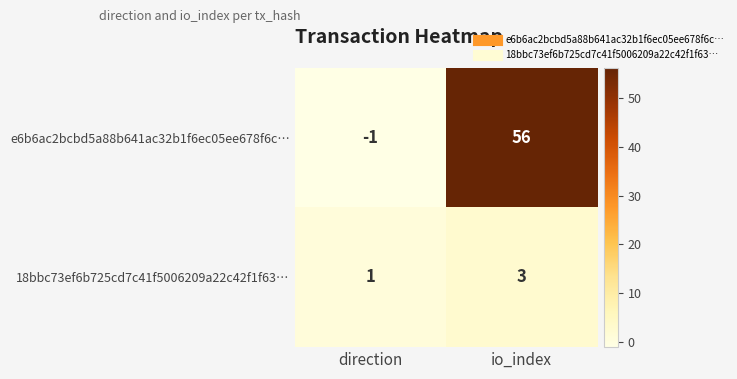

What value does the e6b6ac2bcbd5a88b641ac32b1f6ec05ee678f6c… series have at io_index?

56